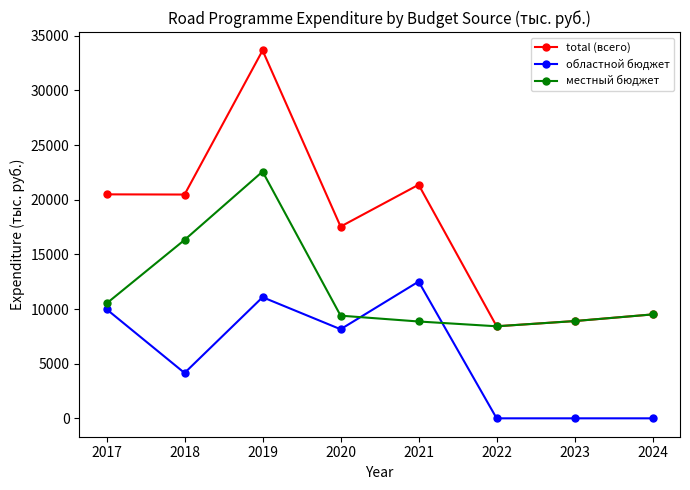

The value of местный бюджет at 2019 is 22573.7. True or false?

True